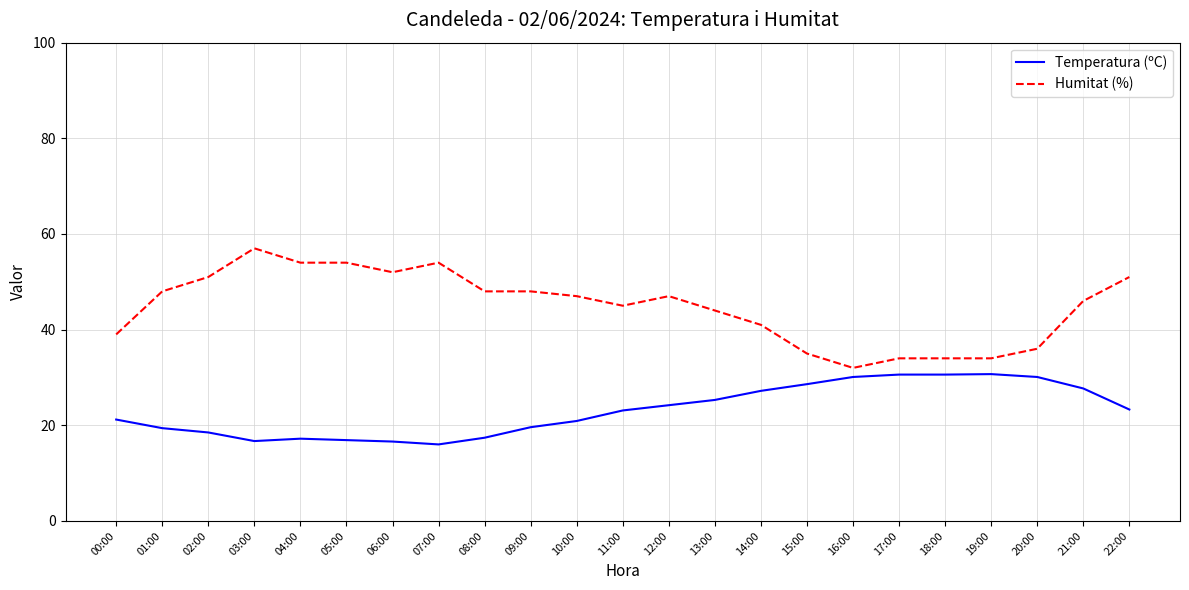

Is the value of Humitat (%) at 14:00 greater than the value of Temperatura (ºC) at 21:00?

Yes